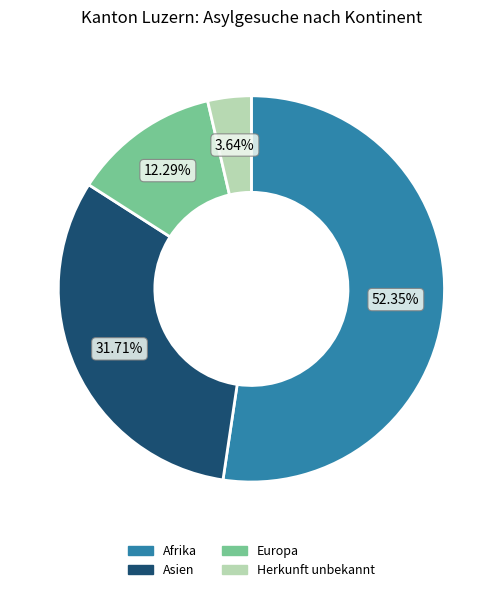

Between Asien and Afrika, which is larger?

Afrika